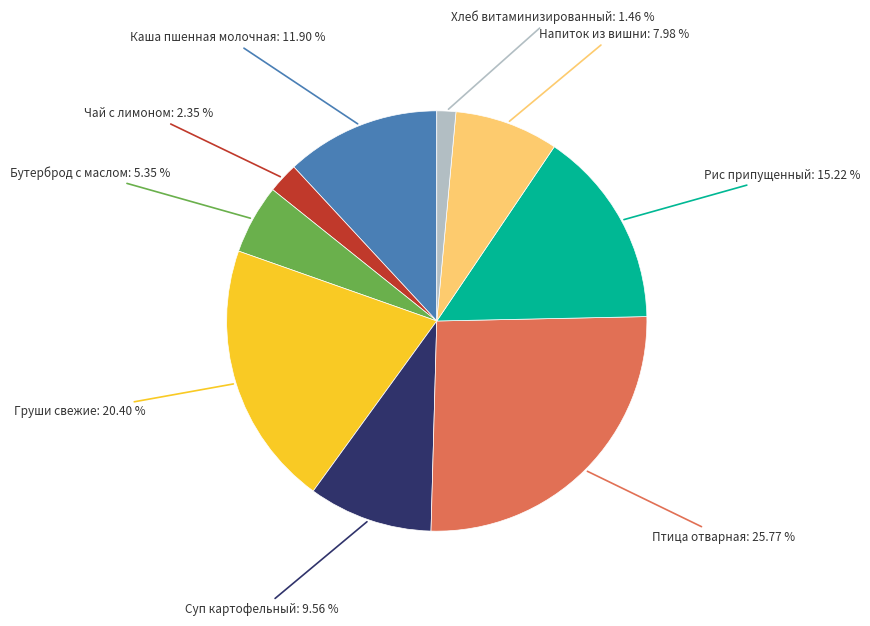

What portion of the pie excludes Каша пшенная молочная?

88.1%